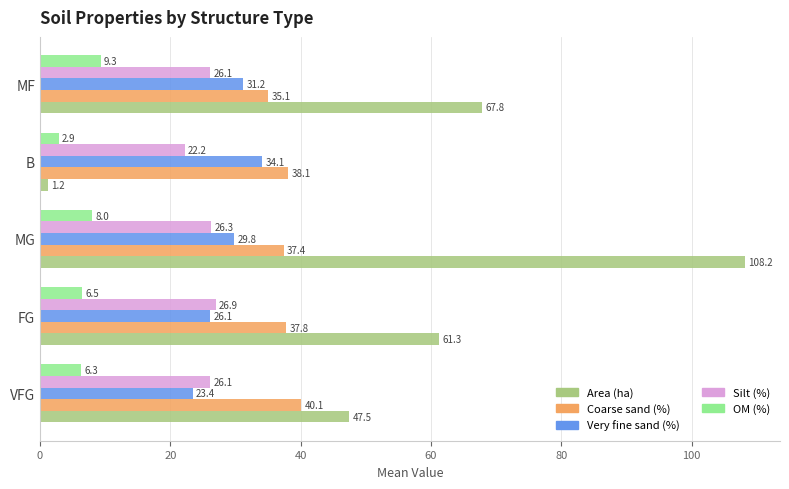

What is the maximum value for Very fine sand (%)?

34.1